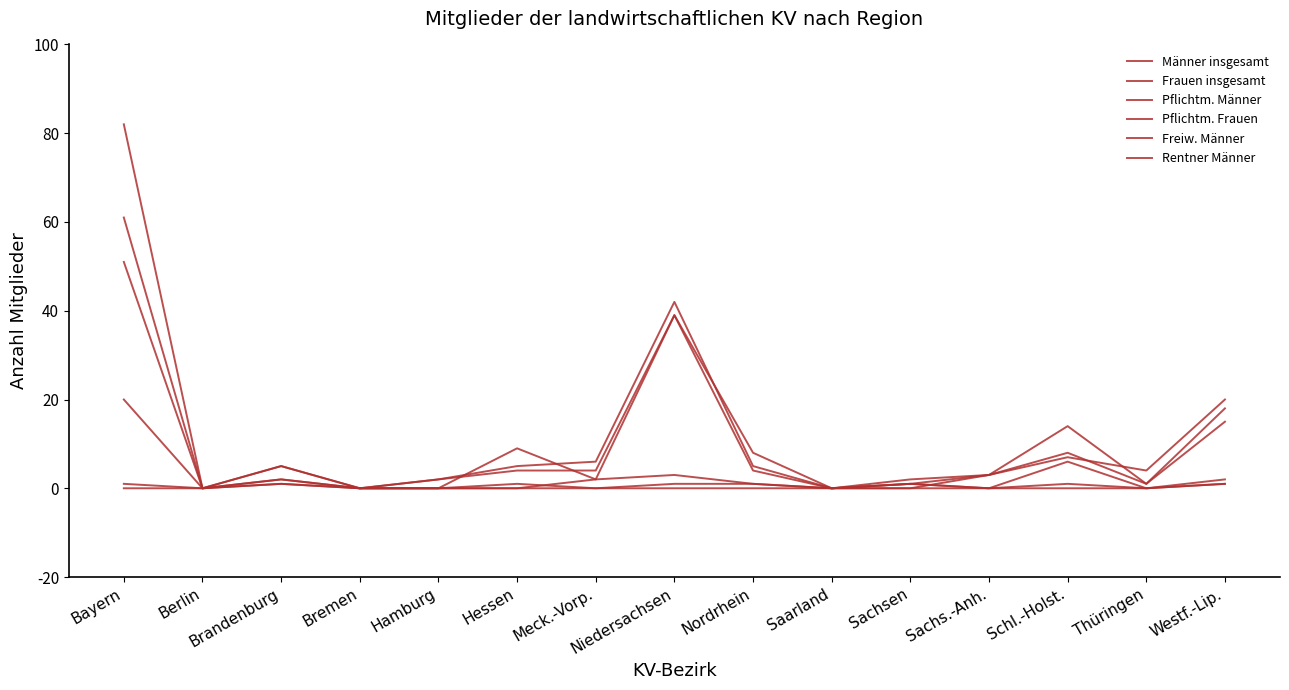

How many lines are shown in the chart?

6